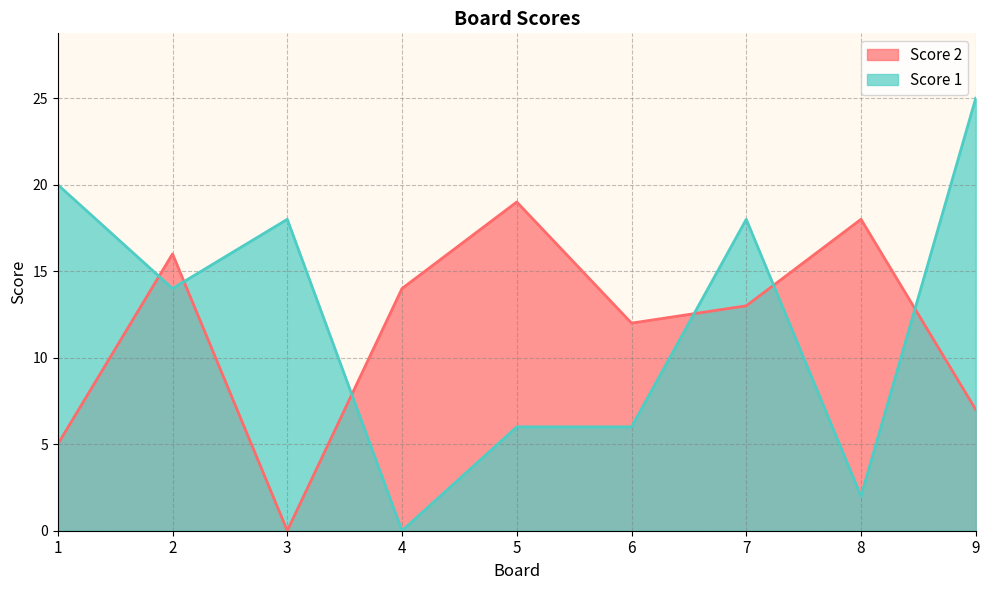

Reading right to left, list all the values displayed in this chart.

Score 2: 9=7	8=18	7=13	6=12	5=19	4=14	3=0	2=16	1=5
Score 1: 9=25	8=2	7=18	6=6	5=6	4=0	3=18	2=14	1=20